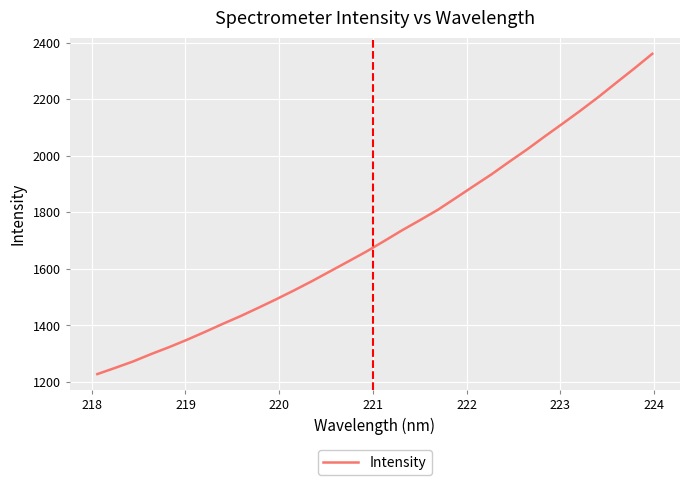

What is the maximum value shown in the chart?

2361.3